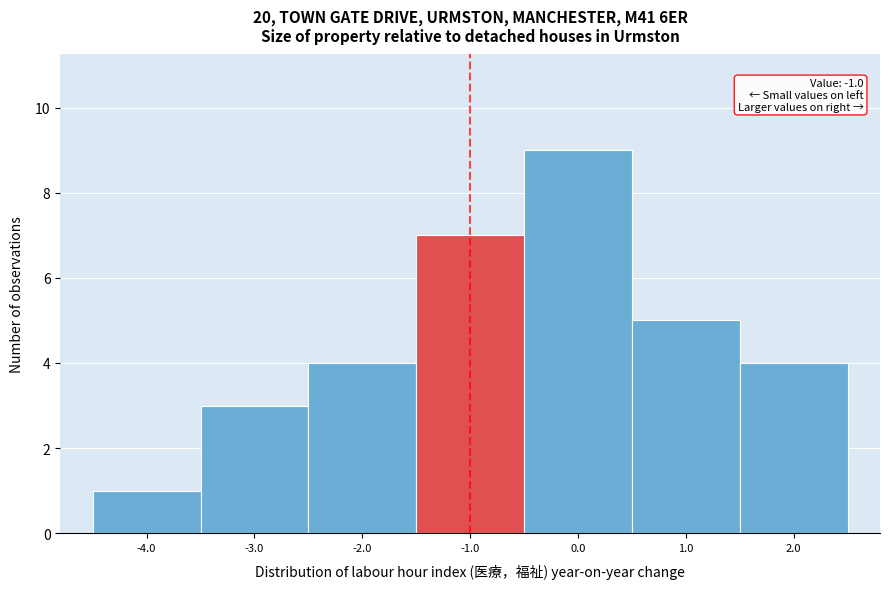

Over which range of the x-axis is the bar tallest?

-0.5 to 0.5